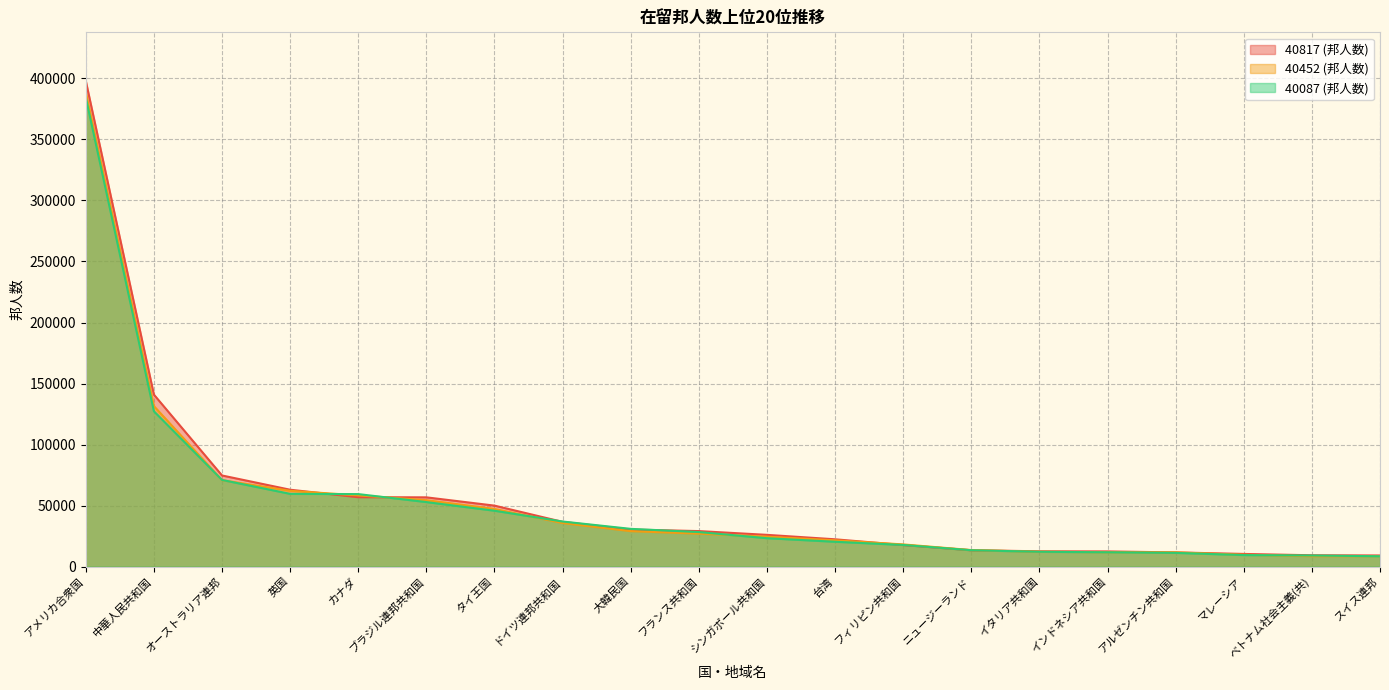

What position from the right is カナダ?

16